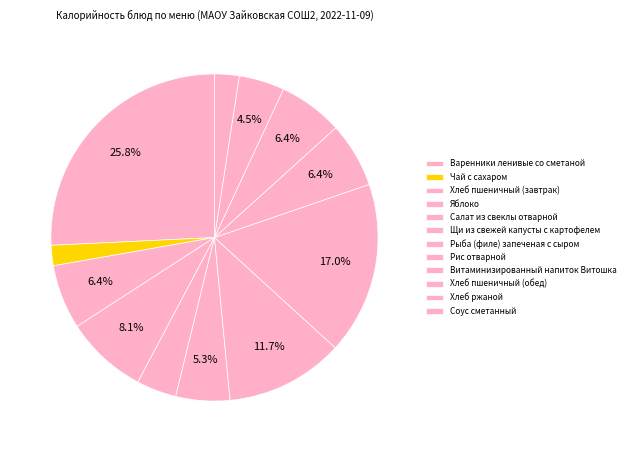

How many segments does this pie chart have?

12